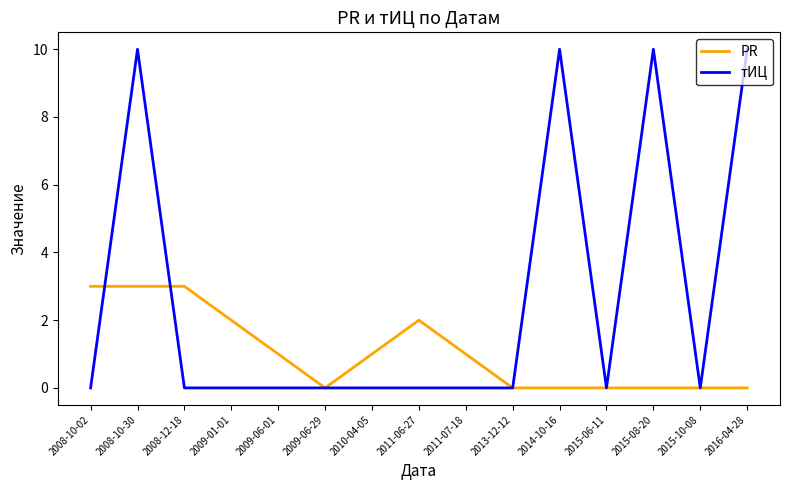

List the series in order of their overall mean, lowest first.

PR, тИЦ